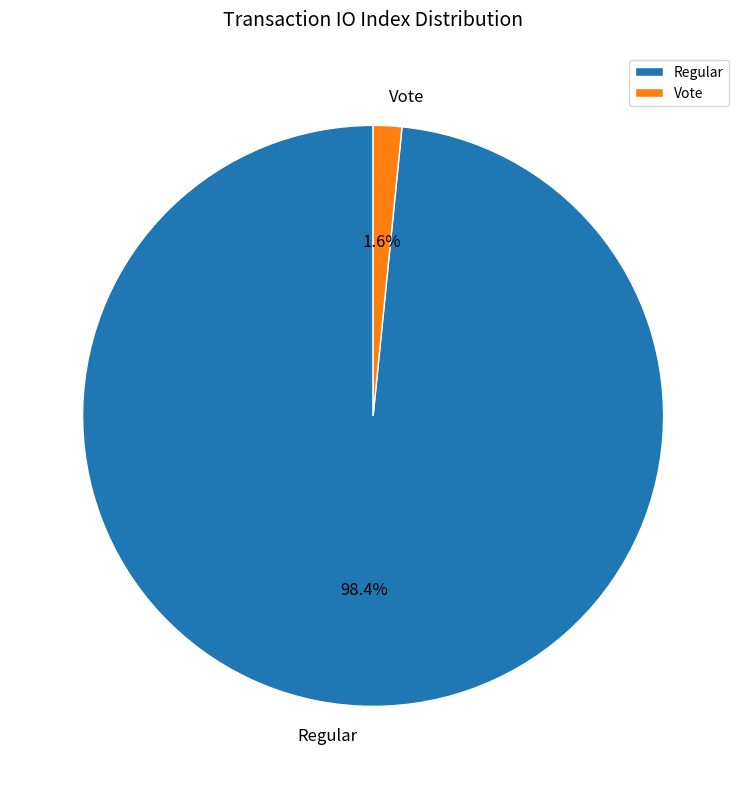

To the nearest percent, what is the difference between the largest and smallest slice percentages?

97%